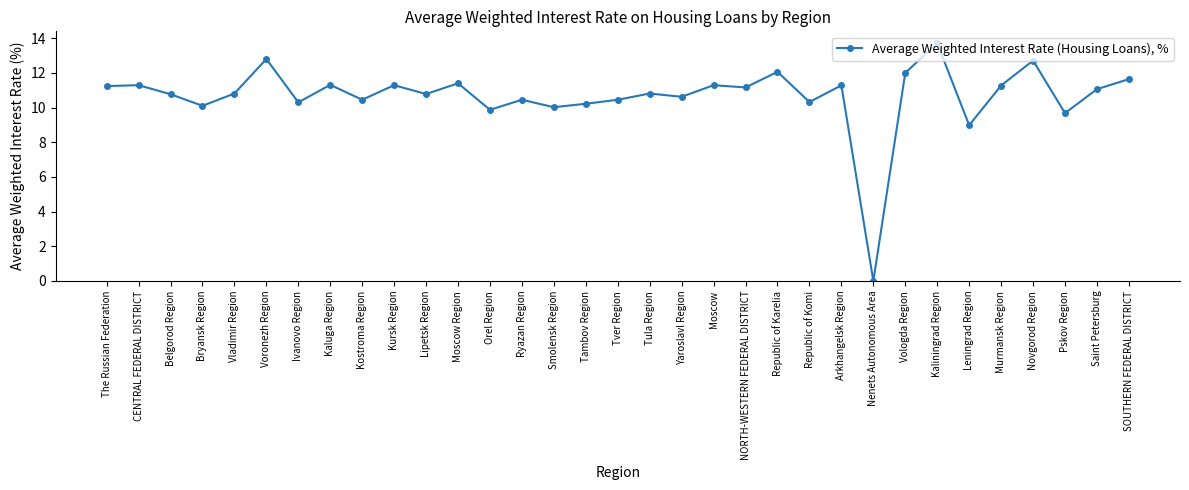

Which category has the highest value across all series?

Kaliningrad Region